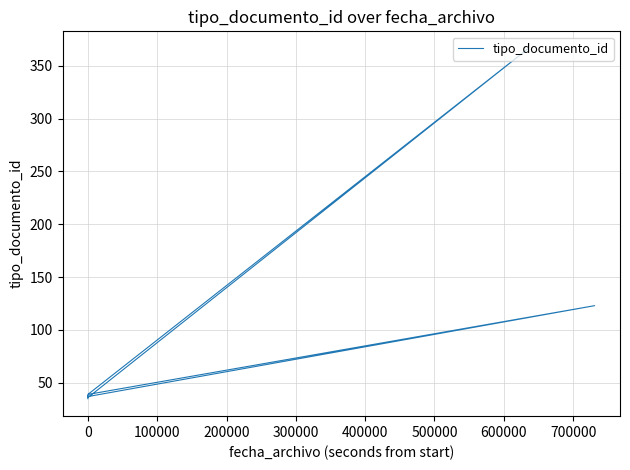

What position from the right is 600000?

2